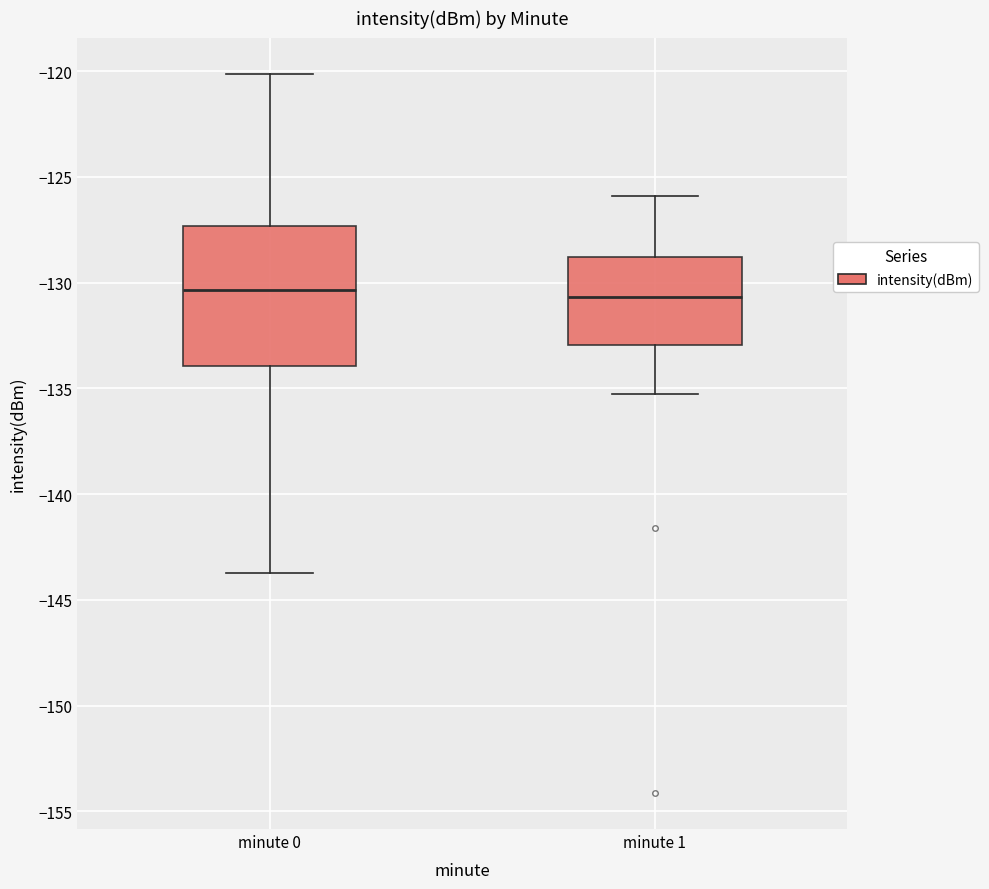

Reading left to right, transcribe this box plot: for each box, give where its median line is, the range the box spans, and where its two whiskers end, as read against the y-axis. The values are not printed on the chart, so give them approximately, as read against the axis.

minute 0: median -130.5, box -134.0 to -127.5, whiskers -143.5 to -120.0
minute 1: median -130.5, box -133.0 to -129.0, whiskers -135.5 to -126.0